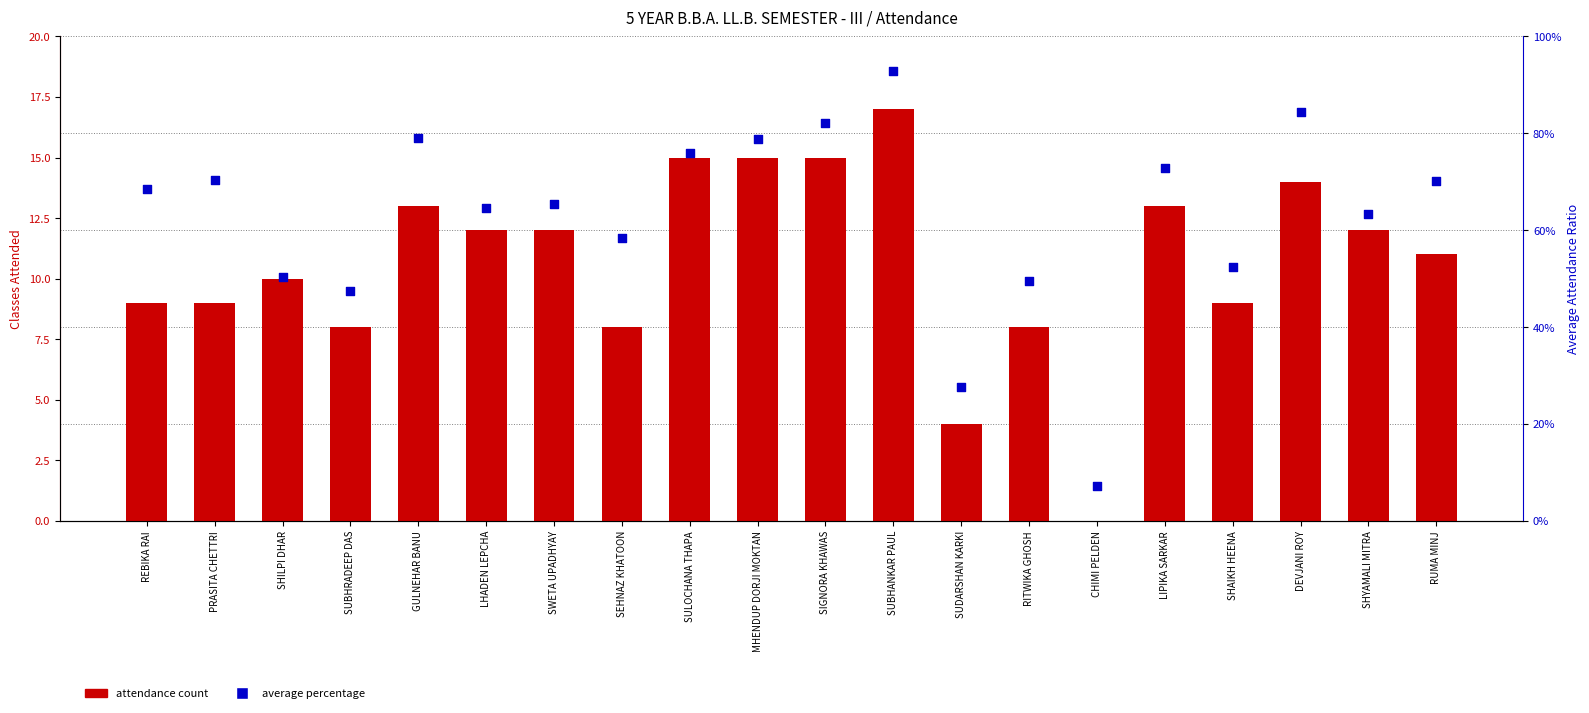

What is the total value across all series at LHADEN LEPCHA?

12.6